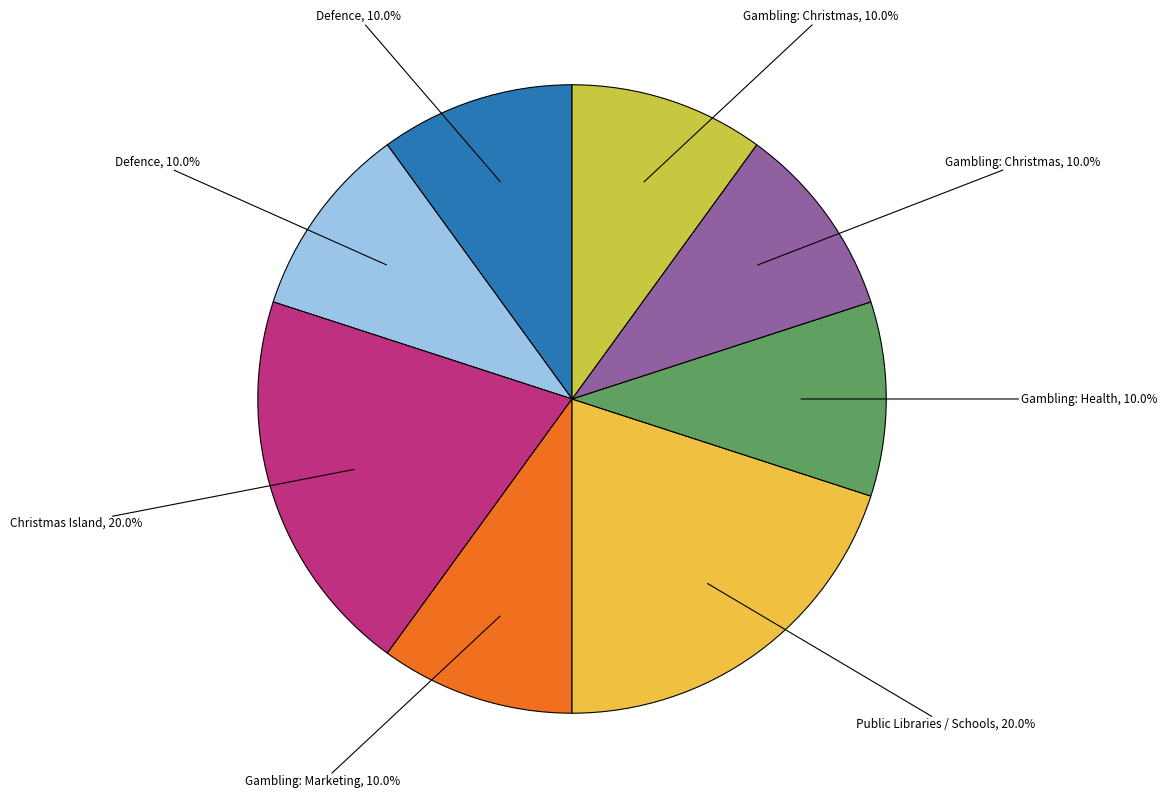

Does any single category account for the majority?

No